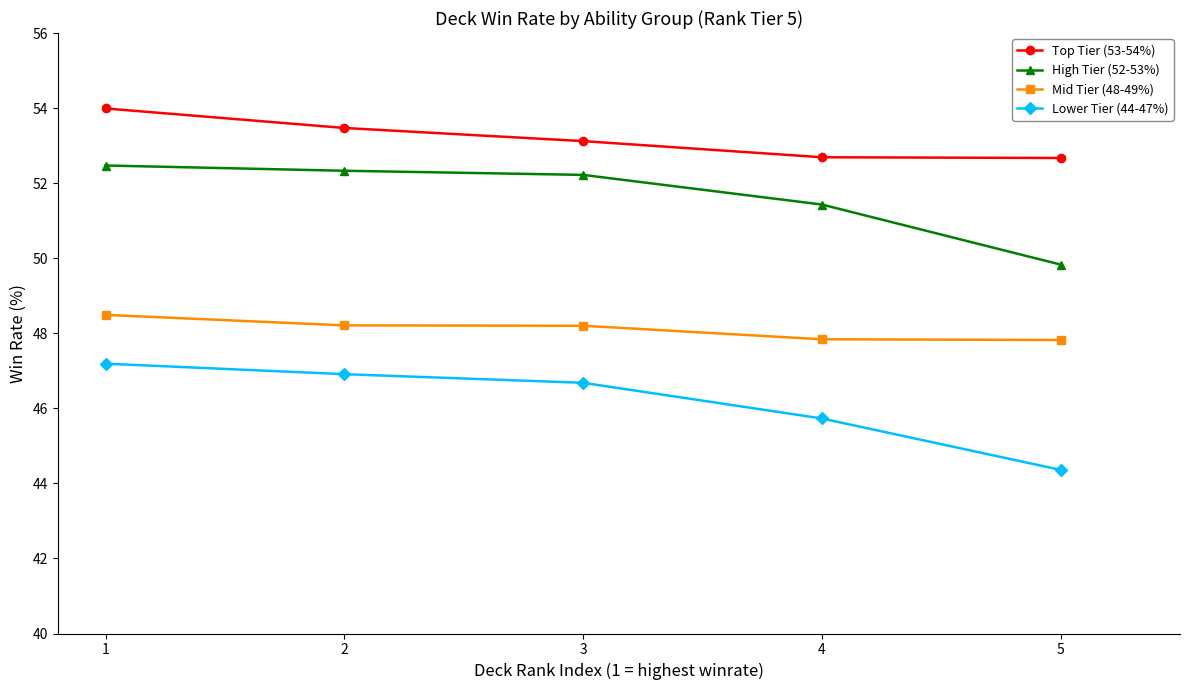

The High Tier (52-53%) series shows 90.0 at 2. True or false?

False